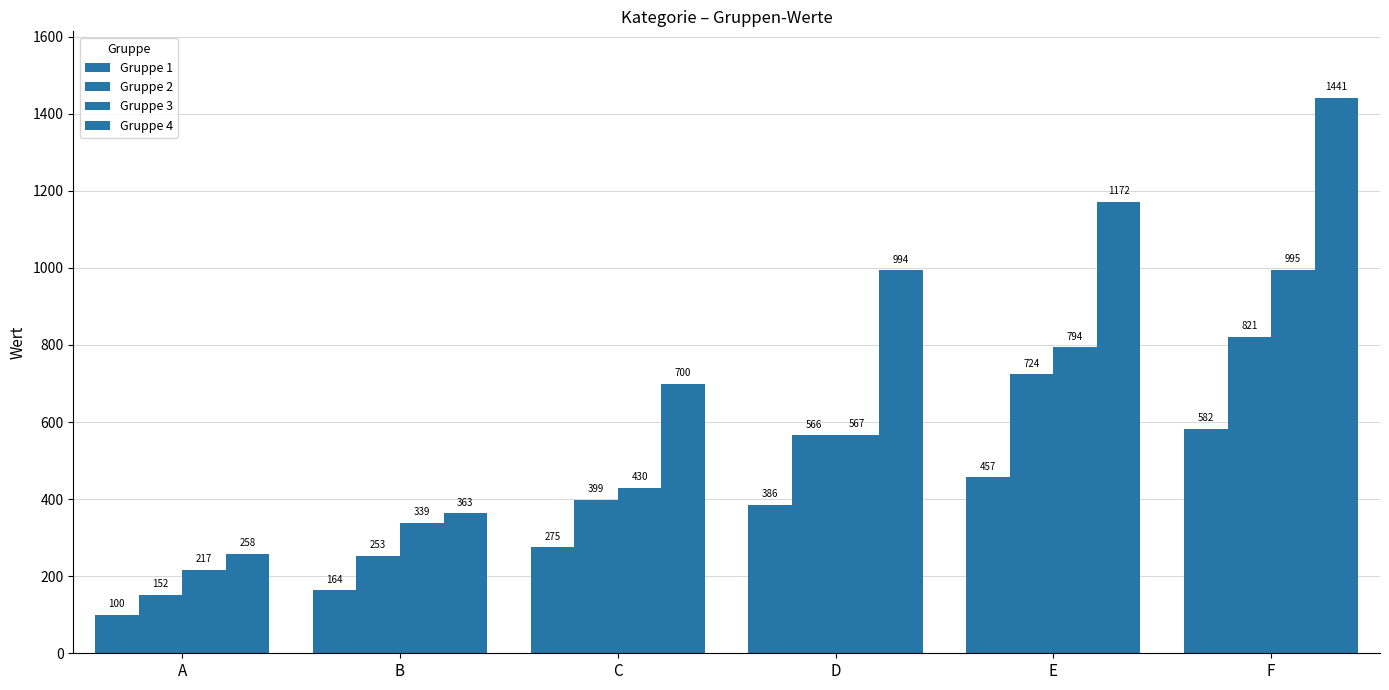

Reading left to right, extract all data points from this chart.

Gruppe 1: 100	164	275	386	457	582
Gruppe 2: 152	253	399	566	724	821
Gruppe 3: 217	339	430	567	794	995
Gruppe 4: 258	363	700	994	1172	1441